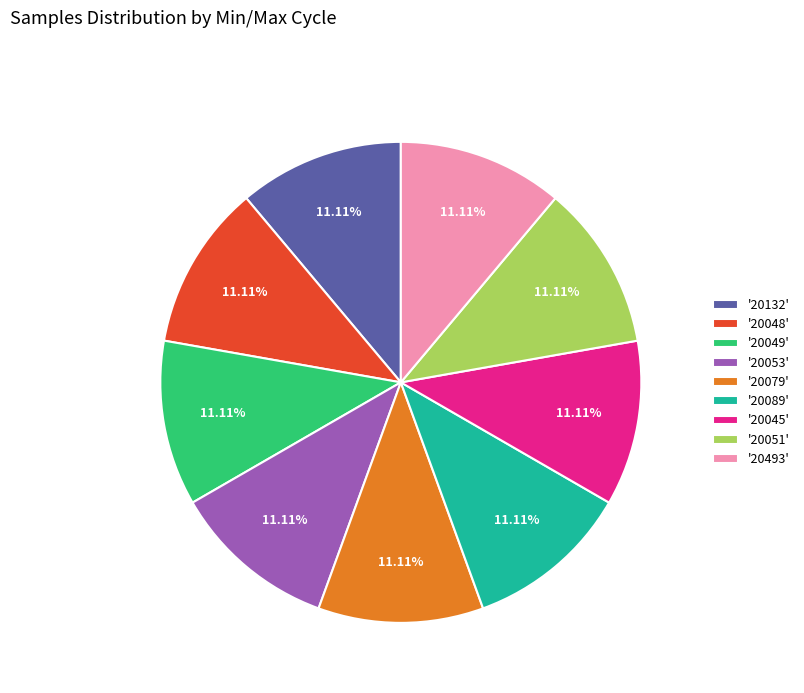

Count the number of slices in the pie.

9